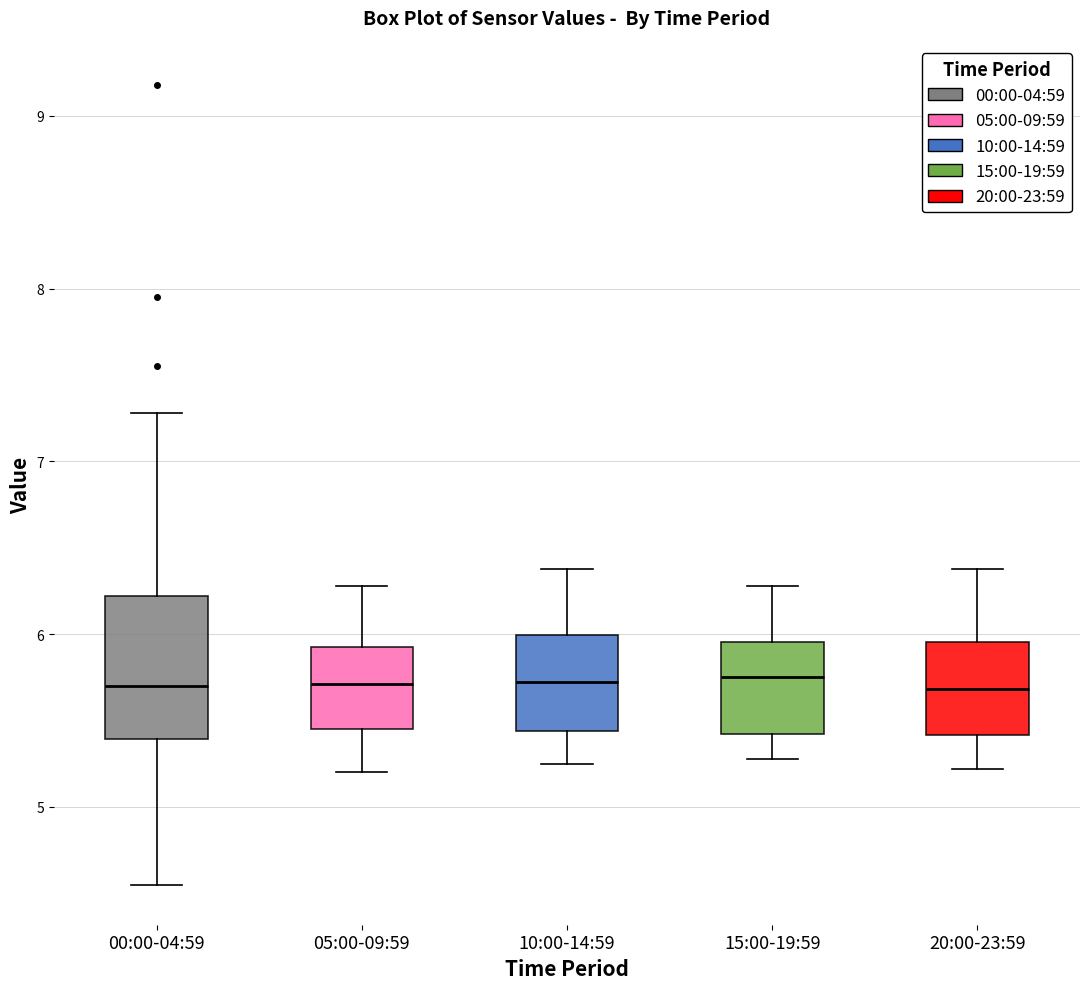

Where is the lower edge of the box for 00:00-04:59 on the y-axis? The values are not printed on the chart, so give them approximately, as read against the axis.

5.4